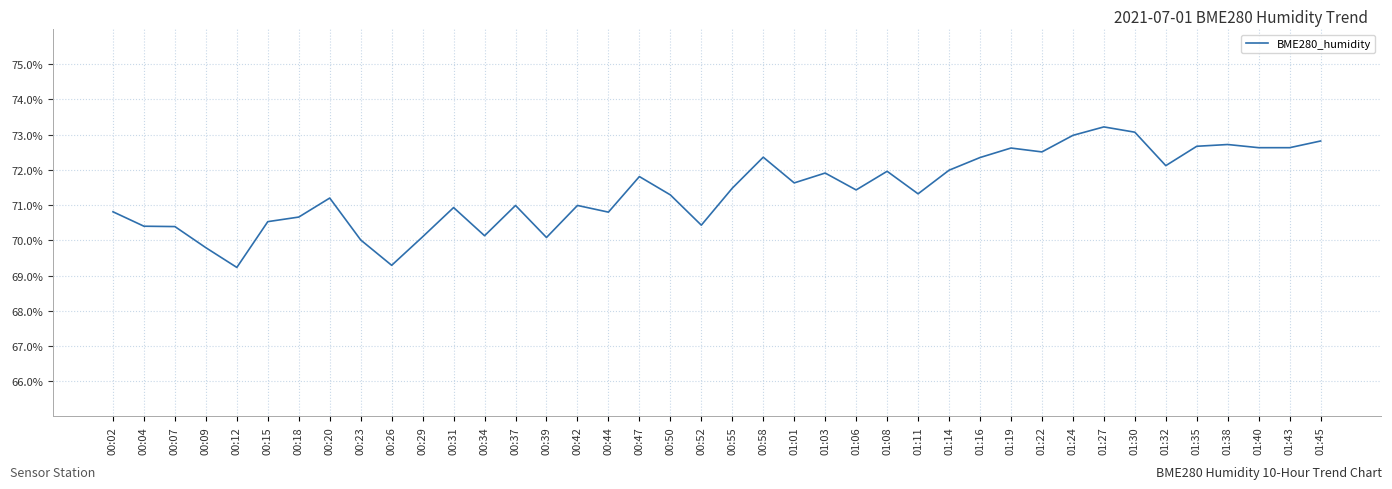

Is this an area chart (filled region under the line)?

No